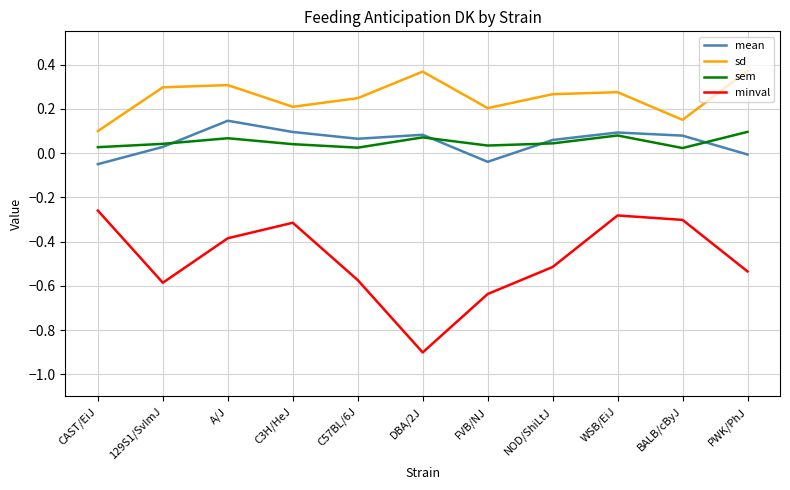

Which series has the largest total across all categories?

sd